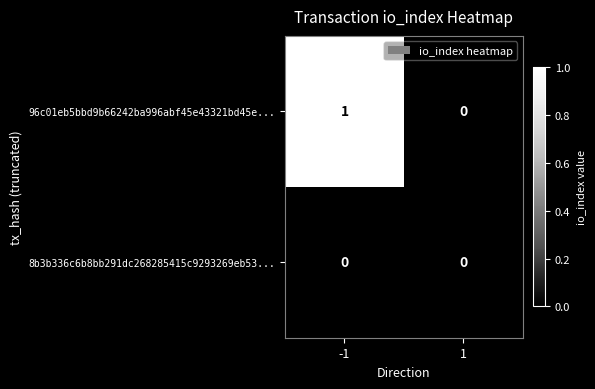

Count the number of data series in this chart.

2